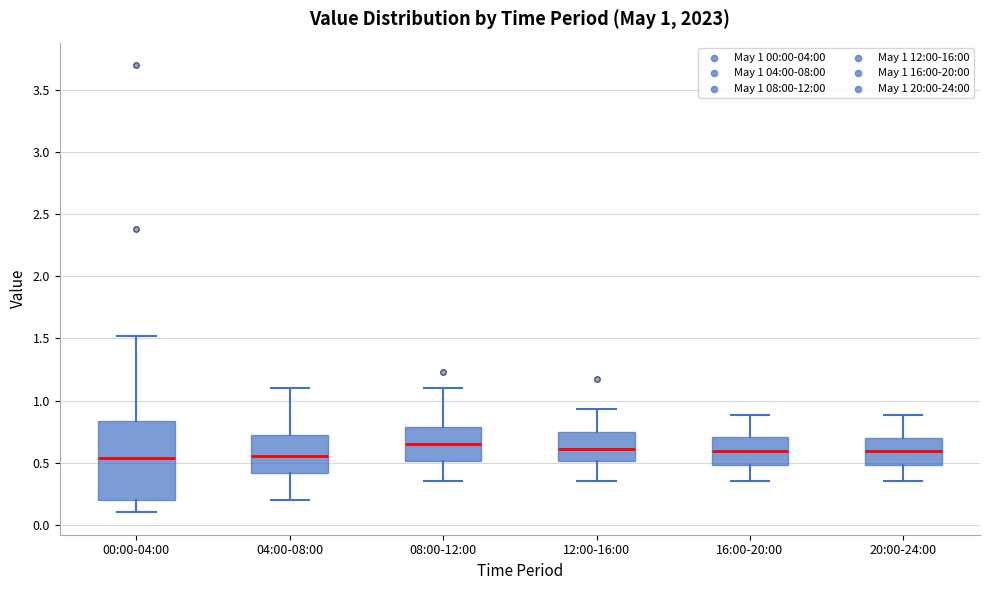

Which box is the tallest, from its lower edge to its upper edge?

00:00-04:00